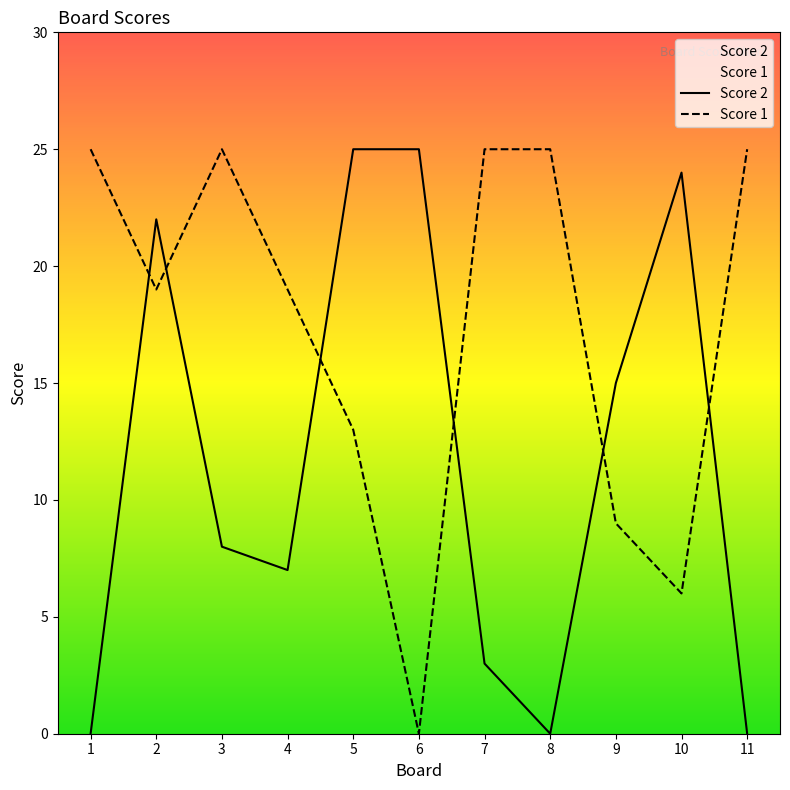

How many Score 1 values are between 9 and 25?

9